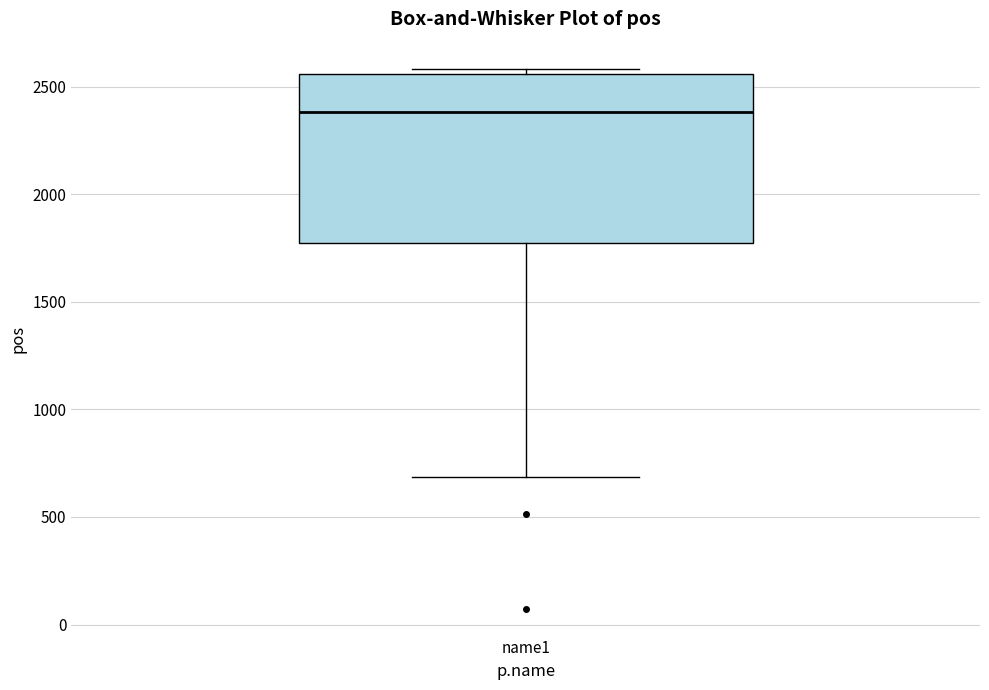

Transcribe this box plot: give where the median line is, the range the box spans, and where the two whiskers end, as read against the y-axis. The values are not printed on the chart, so give them approximately, as read against the axis.

median 2400, box 1750 to 2550, whiskers 700 to 2600